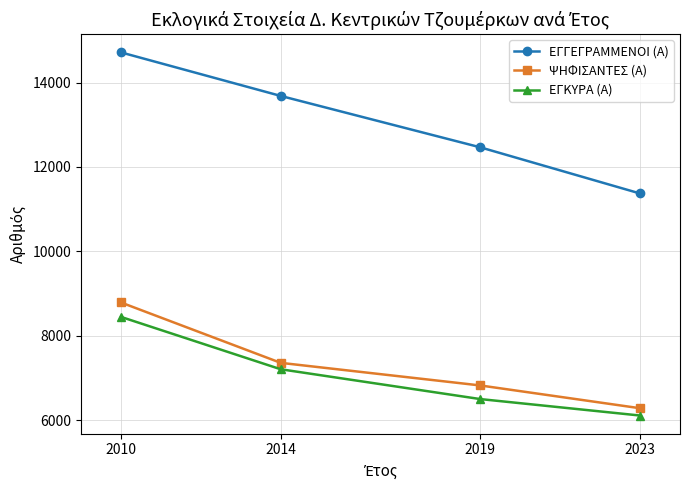

What are all the series names shown in the legend?

ΕΓΓΕΓΡΑΜΜΕΝΟΙ (Α), ΨΗΦΙΣΑΝΤΕΣ (Α), ΕΓΚΥΡΑ (Α)